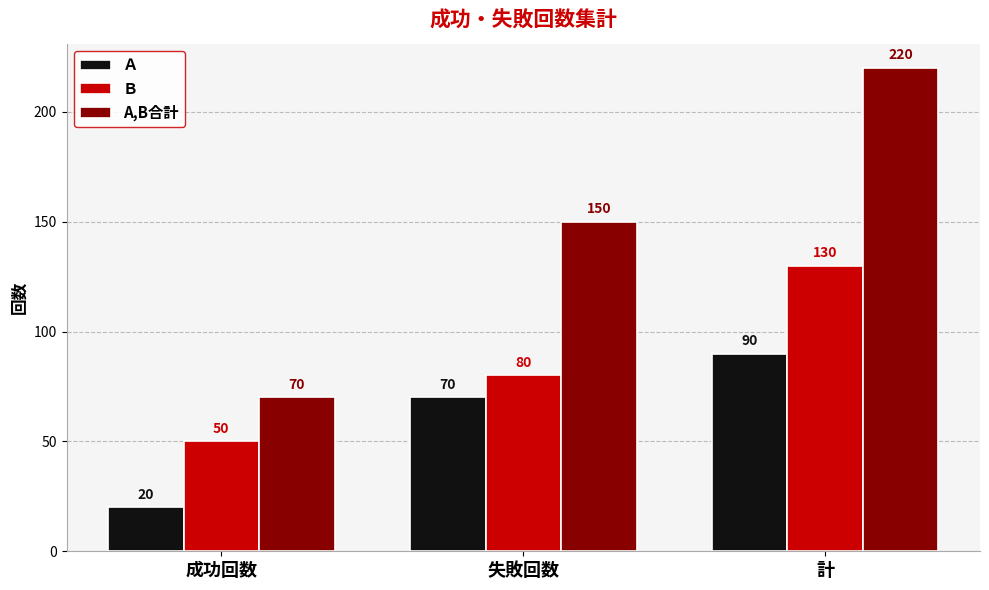

What position from the right is 成功回数?

3